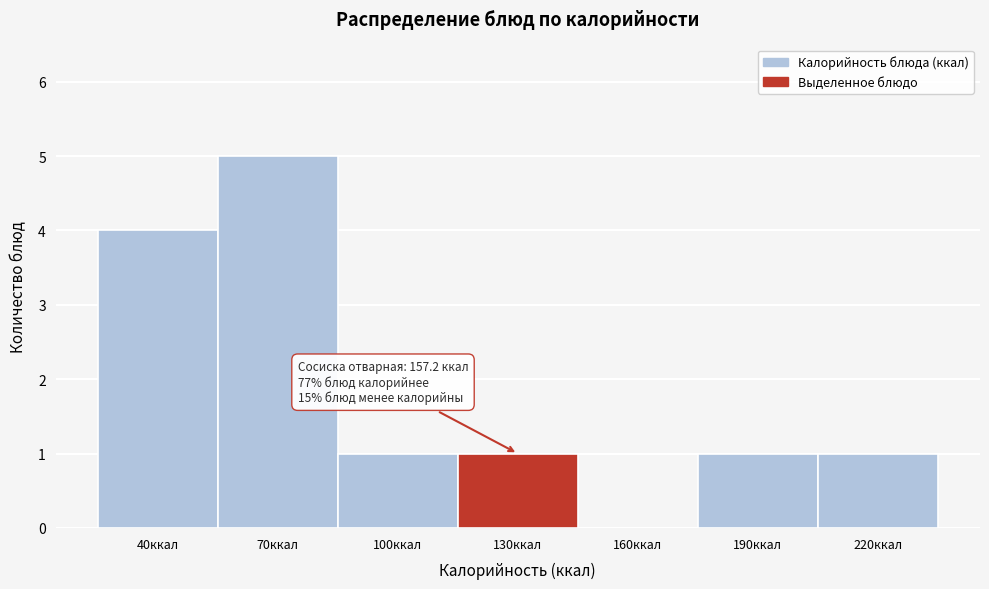

Reading left to right, extract all data points from this chart.

40ккал=4	70ккал=5	100ккал=1	130ккал=1	160ккал=0	190ккал=1	220ккал=1